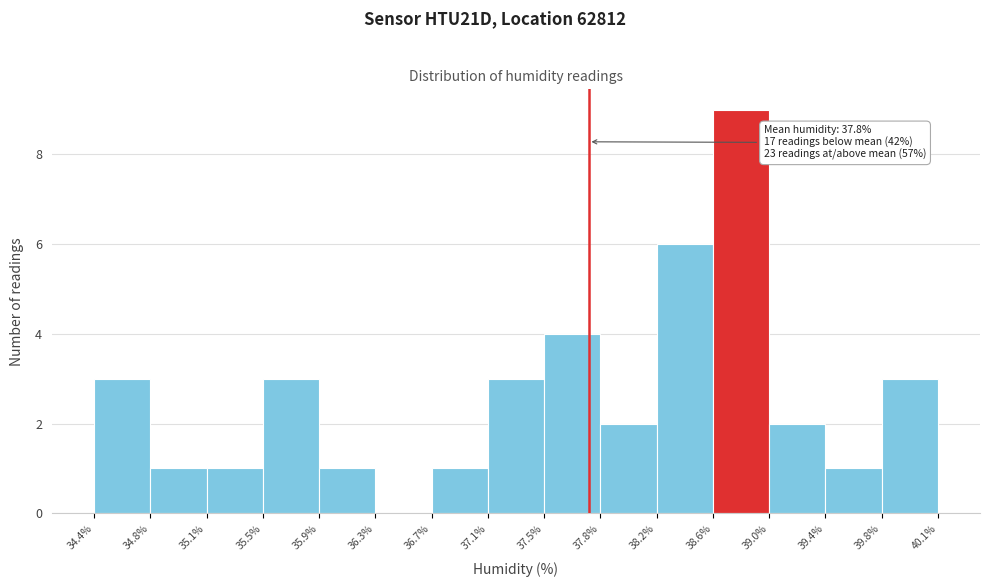

Over which range of the x-axis is the bar tallest?

38.6% to 39.0%